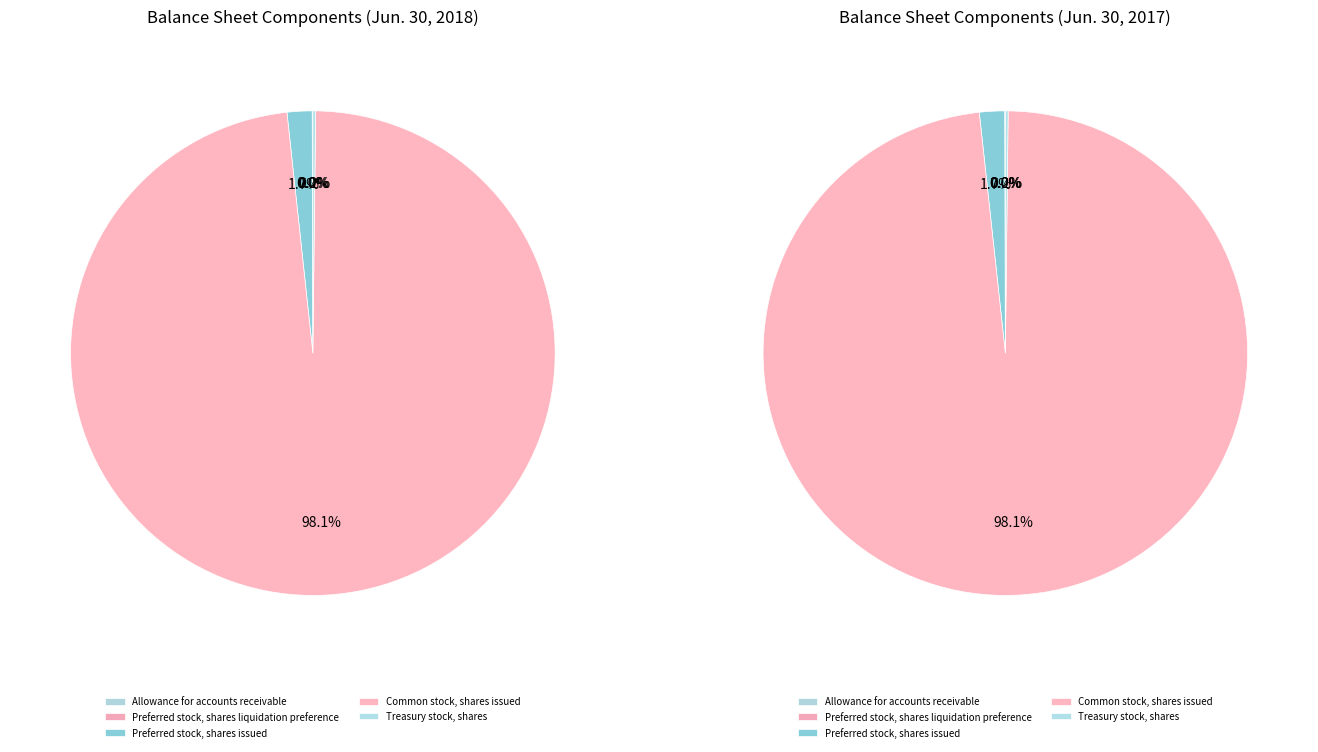

Is it true that Preferred stock, shares issued is 2% of the pie?

True